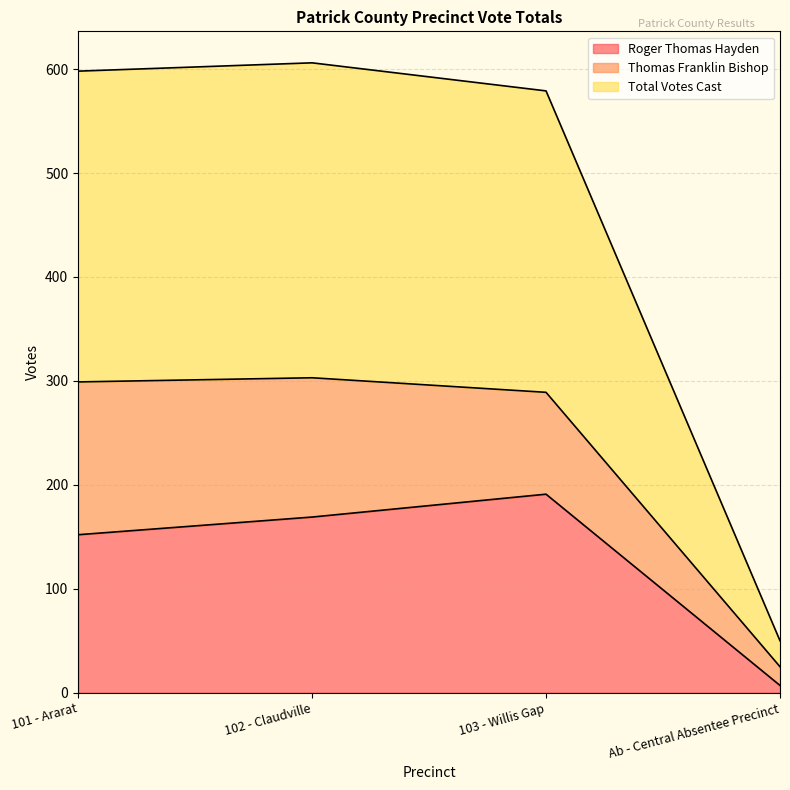

Does the chart have visible grid lines?

Yes